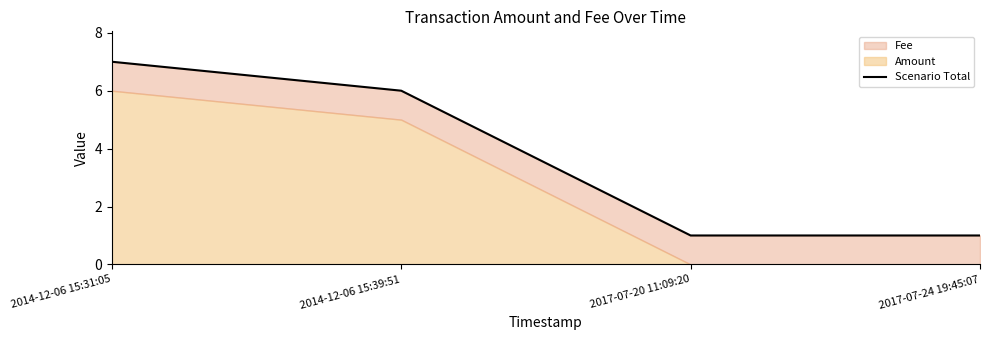

Which label corresponds to the largest value in the chart?

2014-12-06 15:31:05